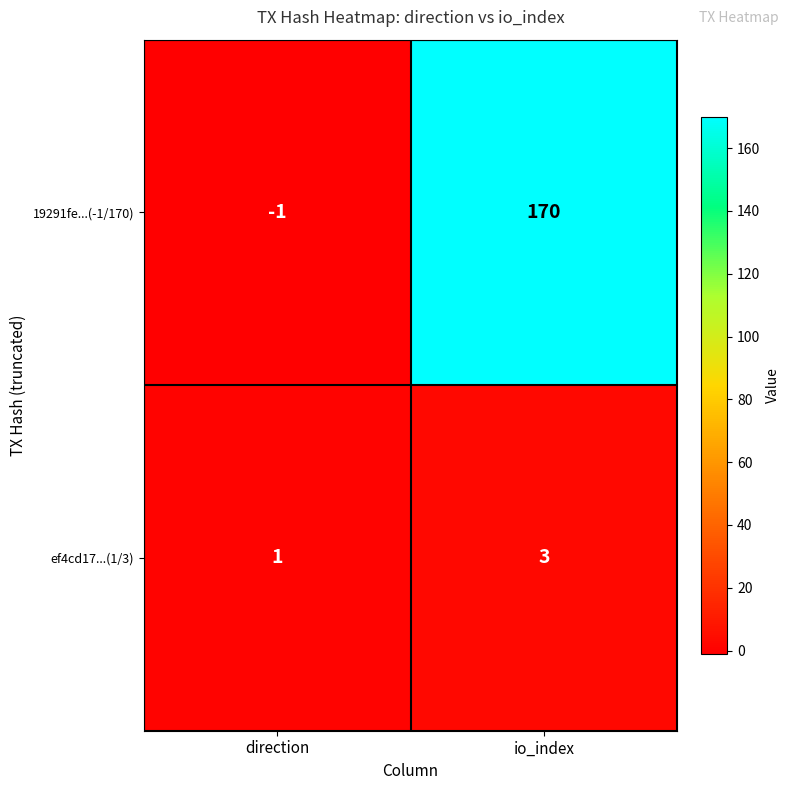

Which series has the largest total across all categories?

19291fe...(-1/170)